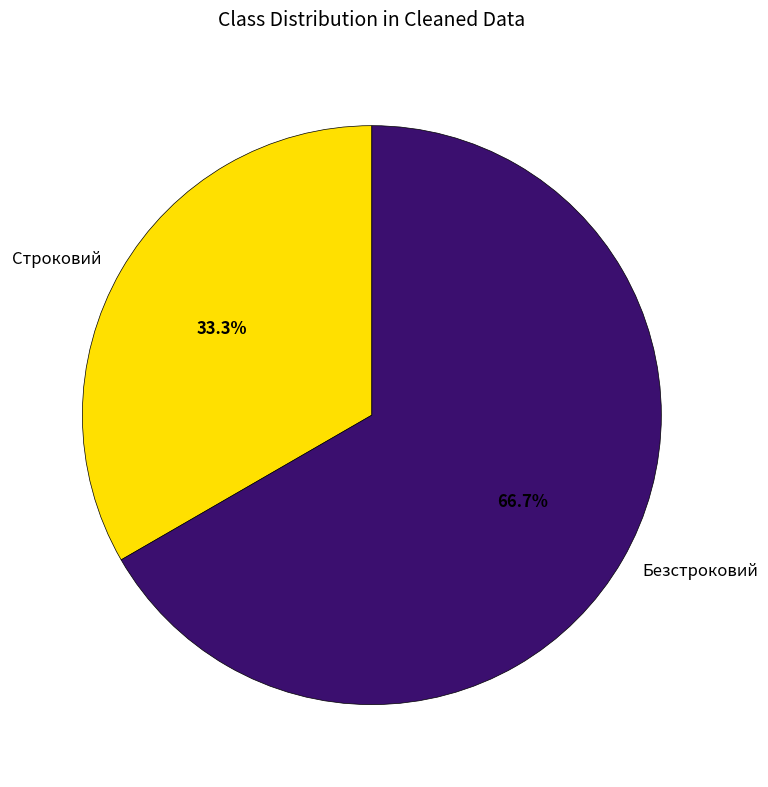

The Строковий slice represents 33% of the pie. True or false?

True